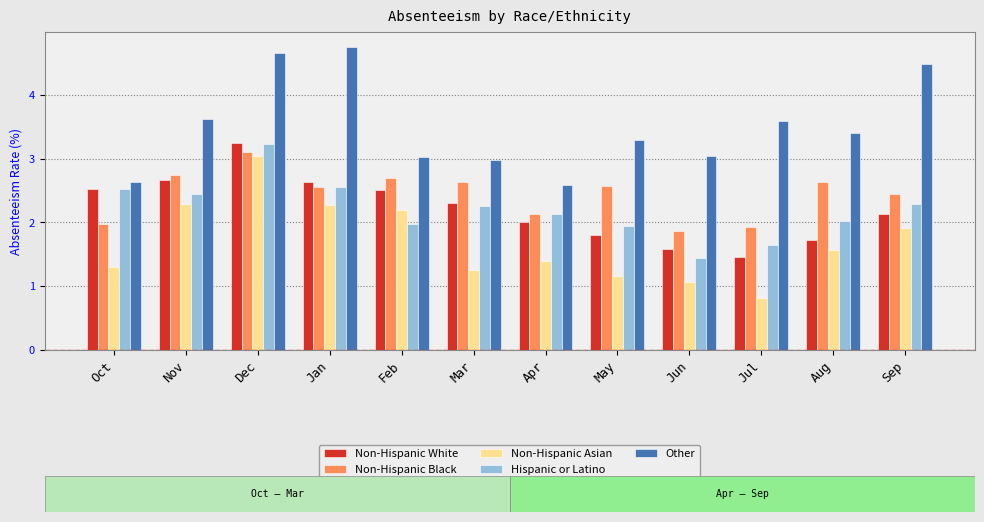

Are the bars grouped side by side (vs. stacked)?

Yes